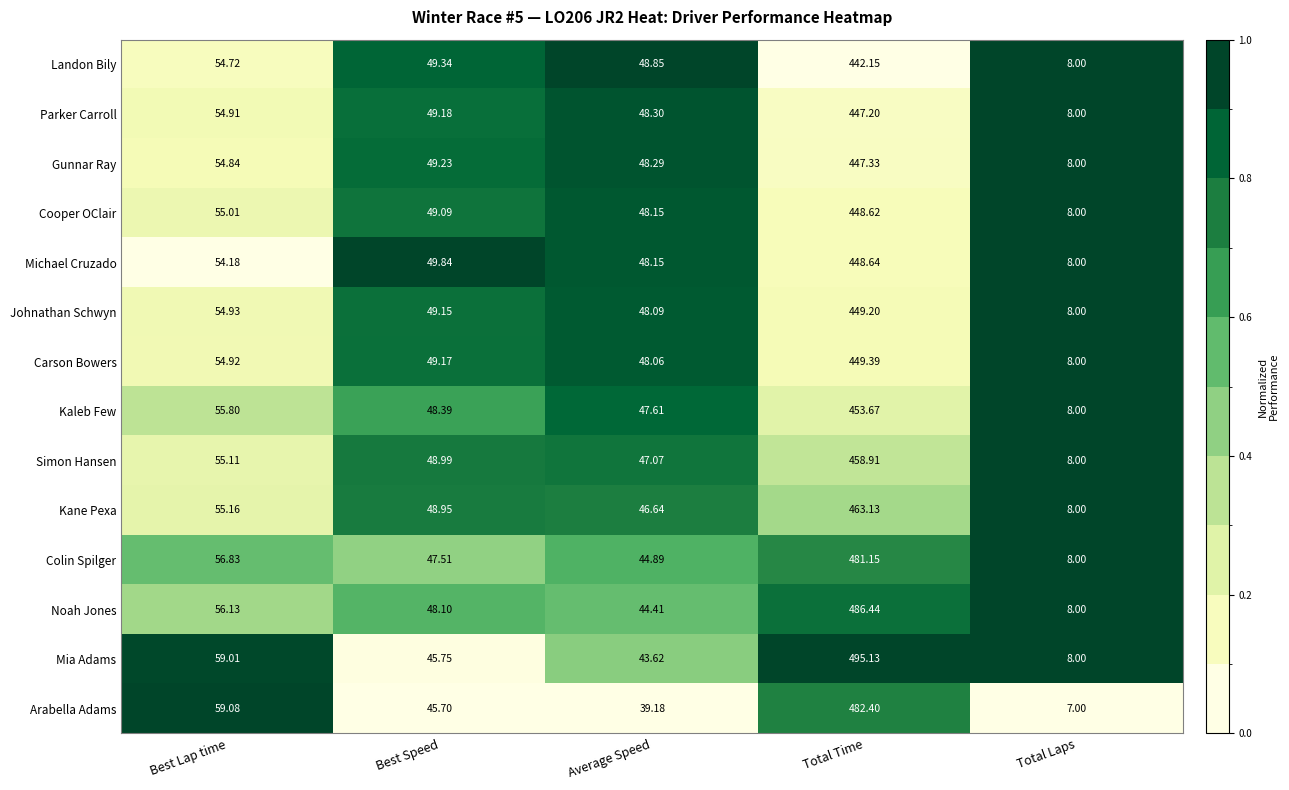

Rank the series by their maximum value, from highest to lowest.

Mia Adams, Noah Jones, Arabella Adams, Colin Spilger, Kane Pexa, Simon Hansen, Kaleb Few, Carson Bowers, Johnathan Schwyn, Michael Cruzado, Cooper OClair, Gunnar Ray, Parker Carroll, Landon Bily